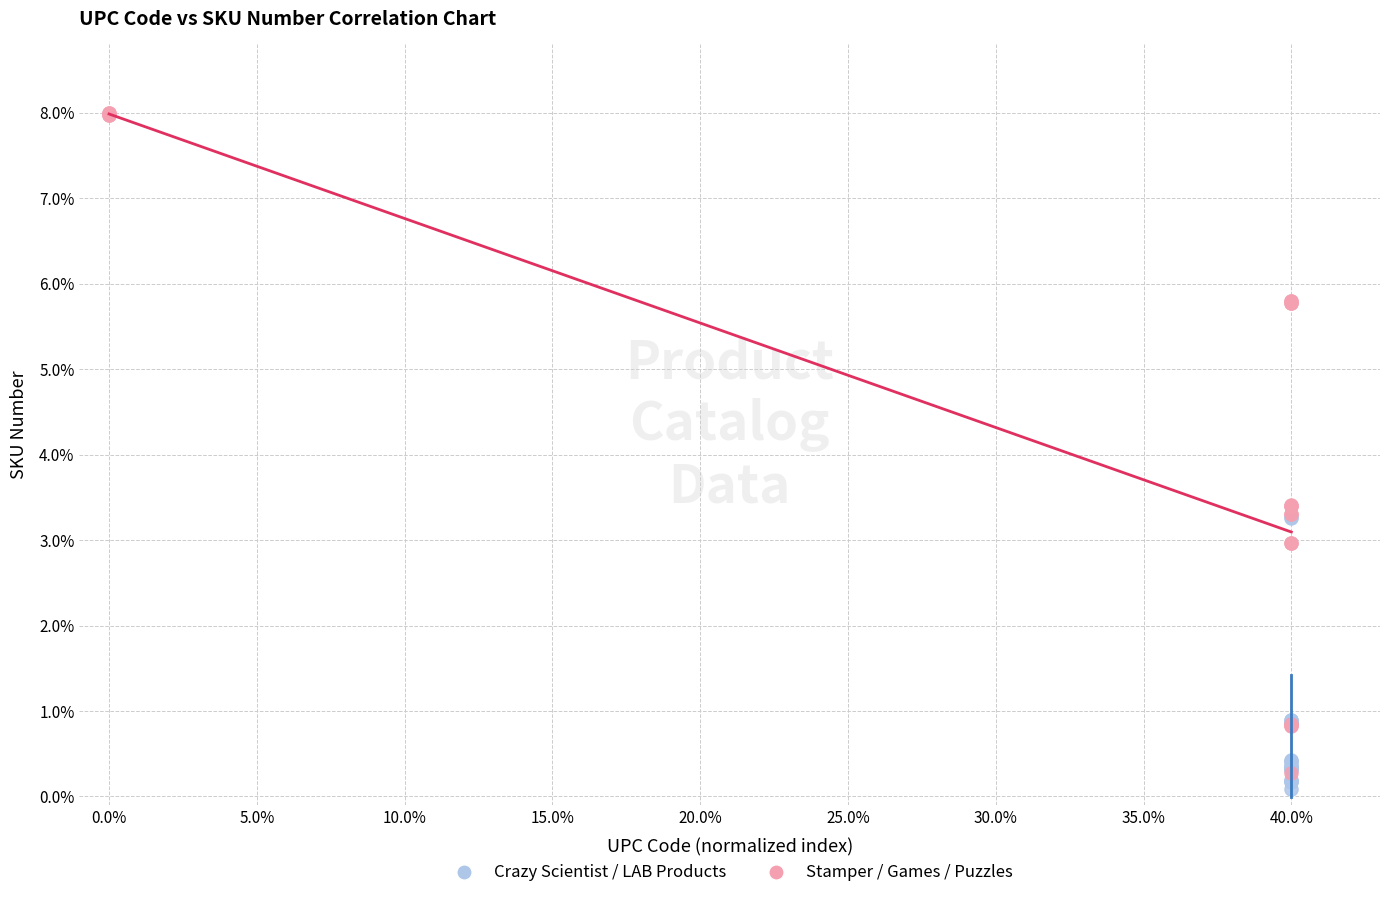

Which series contains the highest Y value?

Stamper / Games / Puzzles